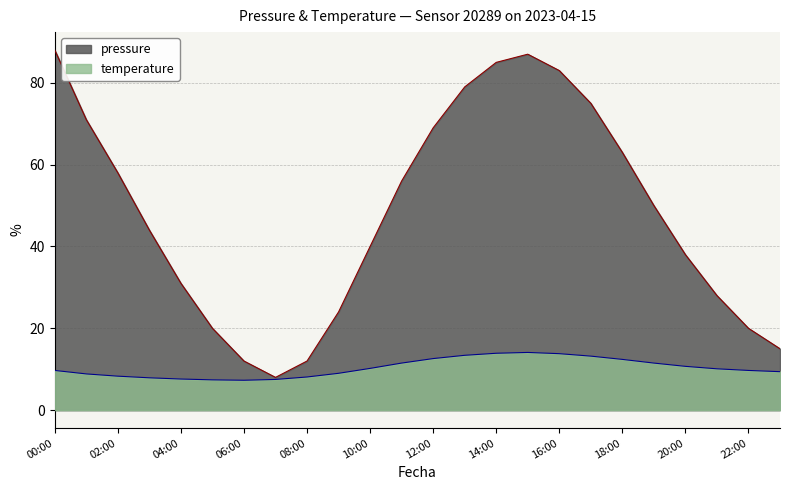

In pressure, how many points are higher than both neighbors (excluding endpoints)?

1